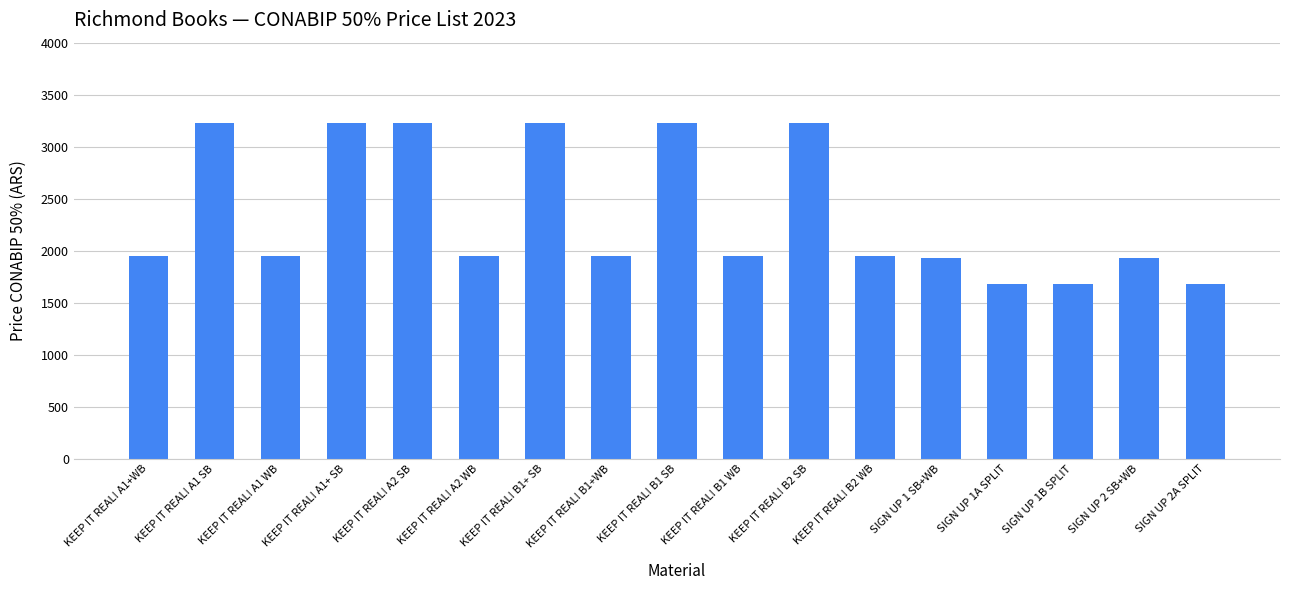

What is the difference between the maximum and second lowest values?

1550